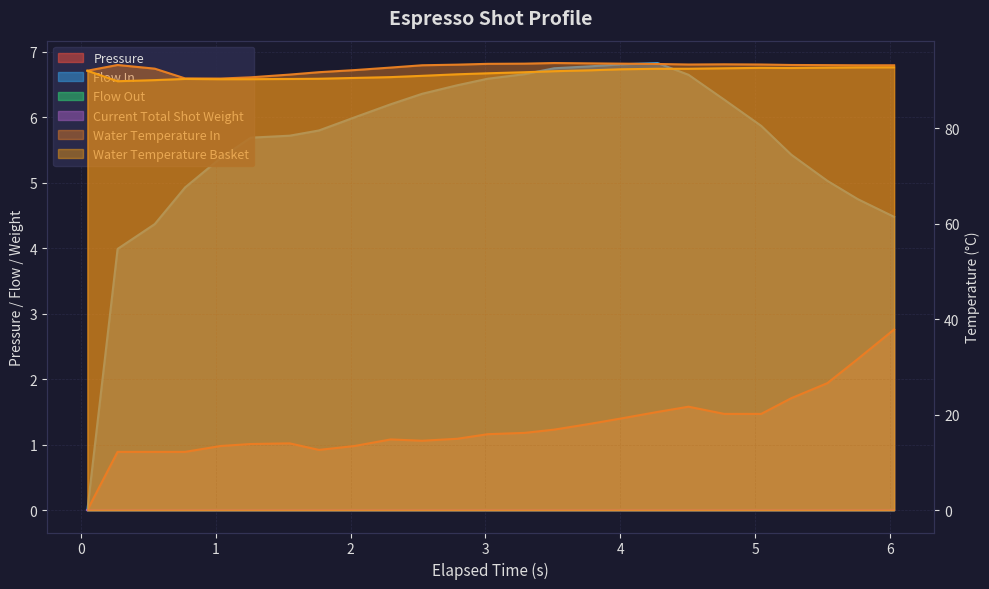

At which category is the sum across all series the highest?

4.276